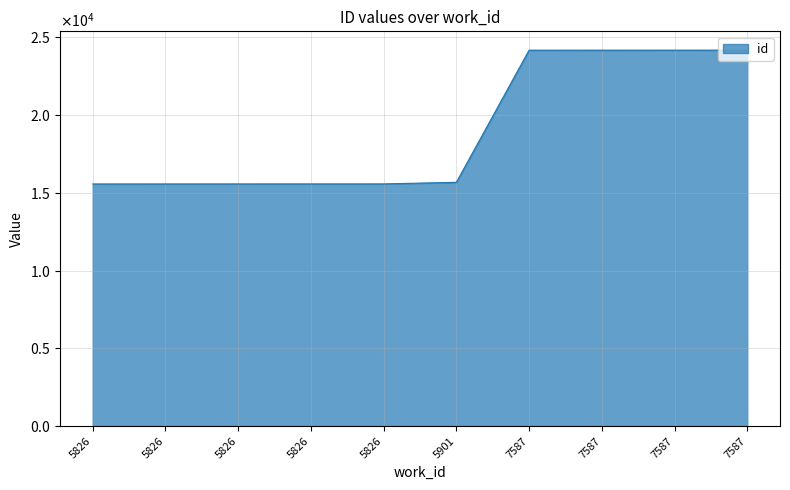

True or false: the data shows 27855 at 5826.

False